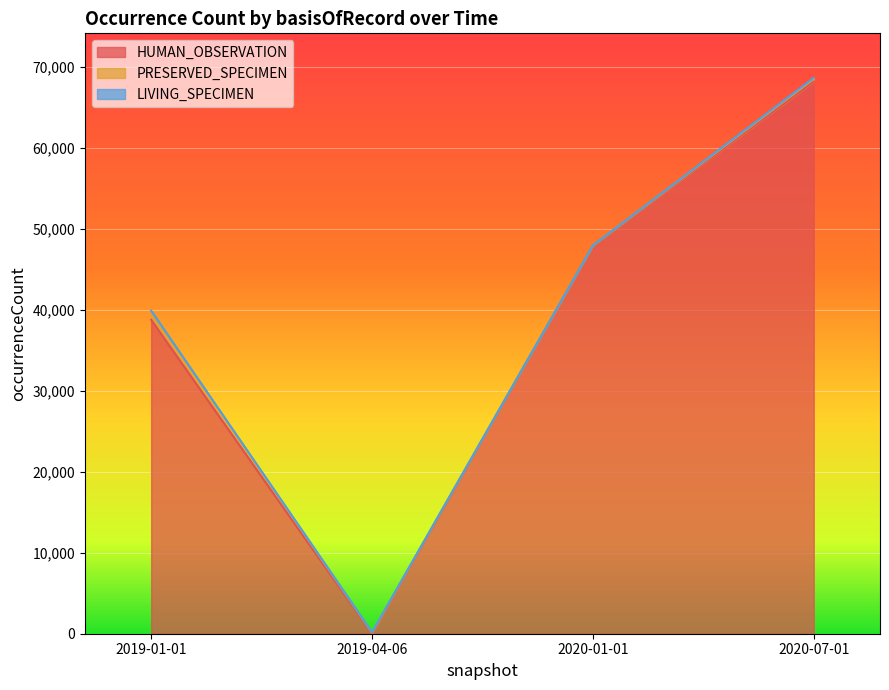

What is the label of the 4th point from the right?

2019-01-01